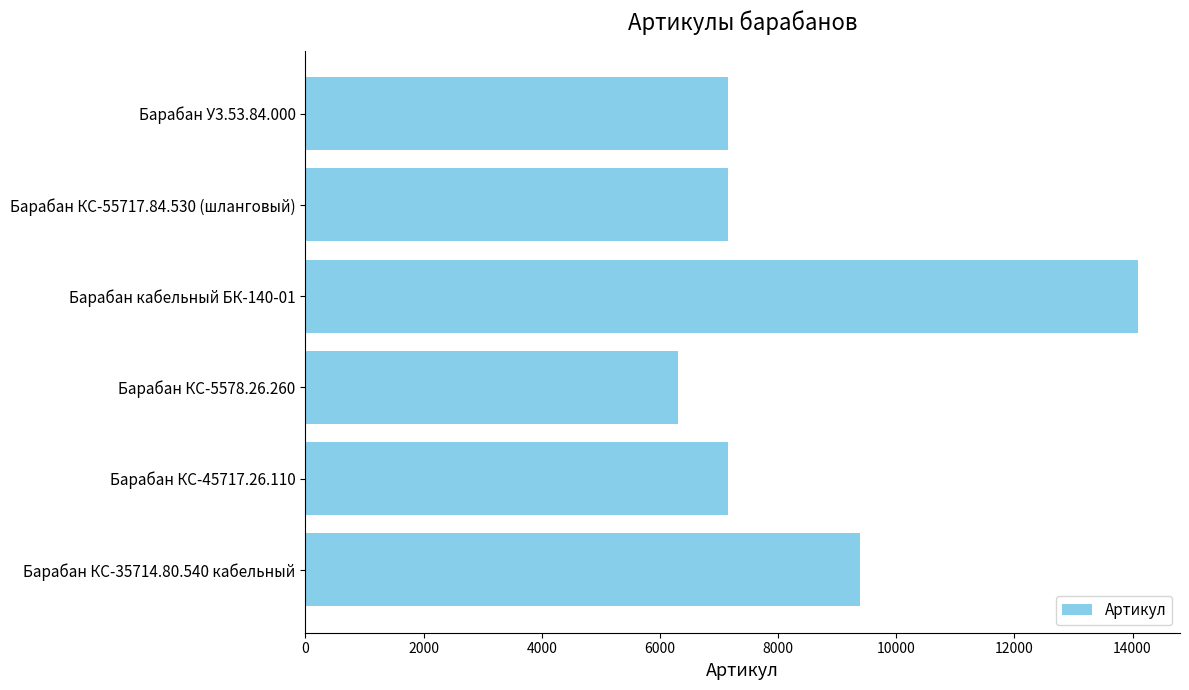

Are the bars grouped side by side (vs. stacked)?

No